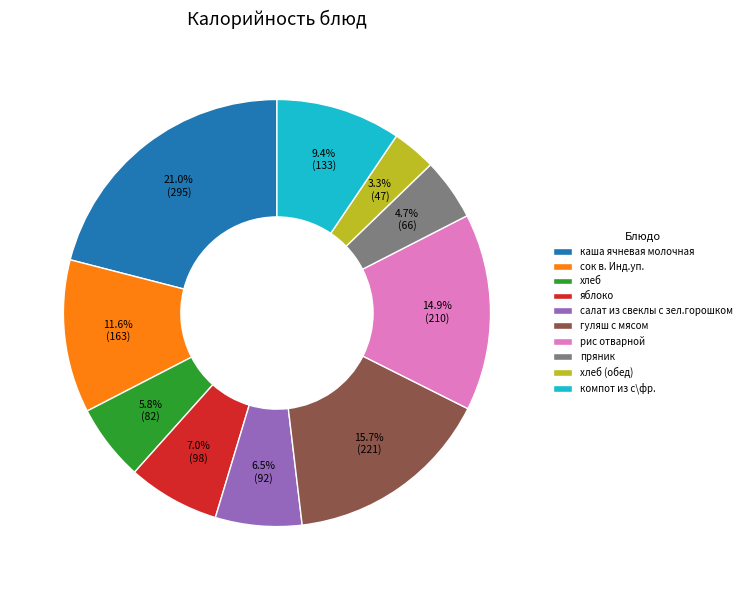

What portion of the pie excludes гуляш с мясом?

84.3%